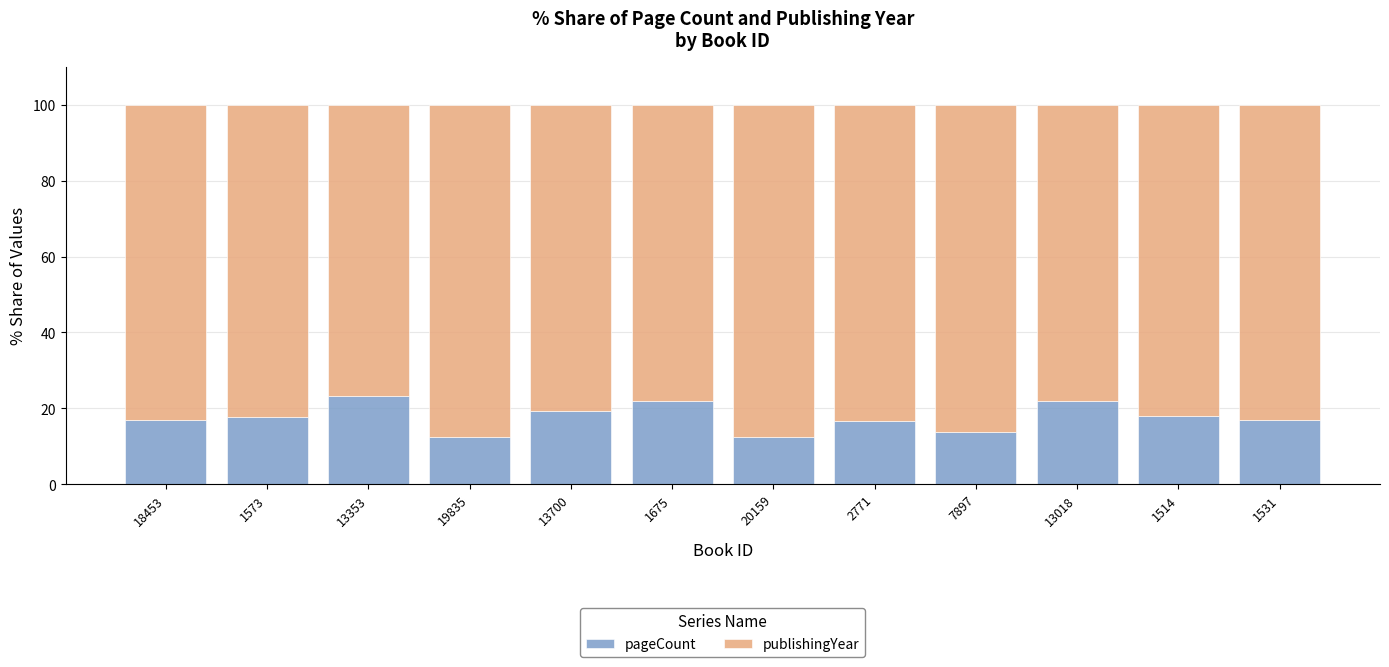

Count the number of data series in this chart.

2